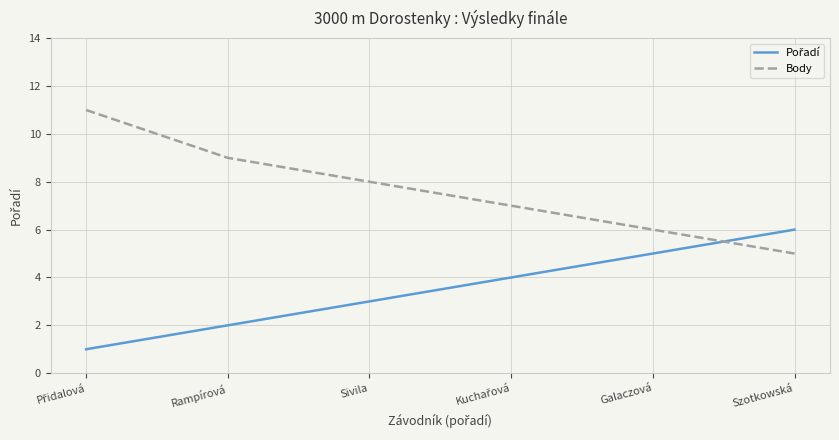

True or false: Body has a value of 6 at Galaczová.

True